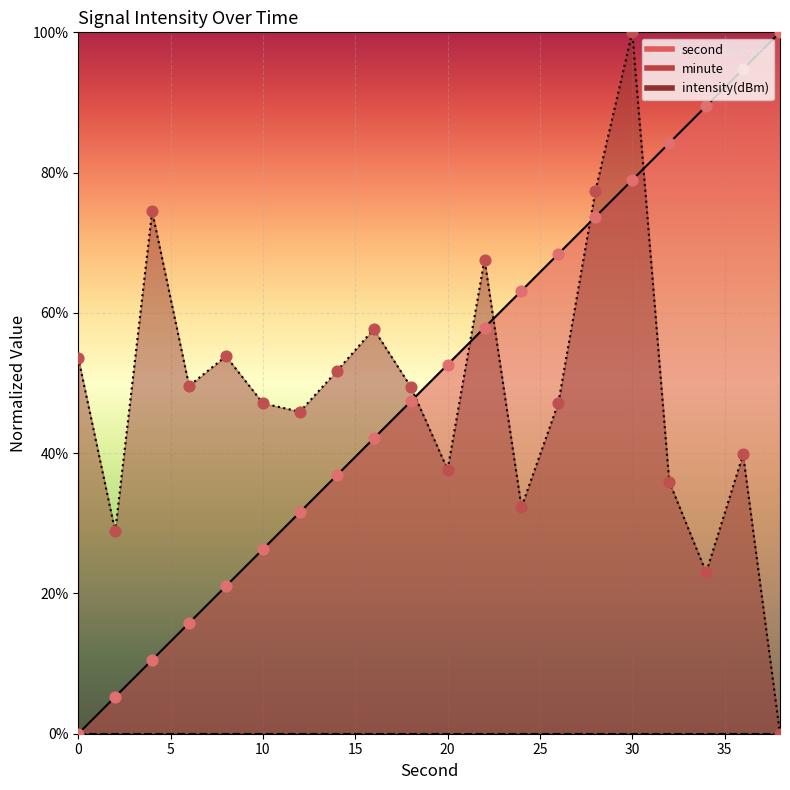

What is the total value across all series at 20?

90.3